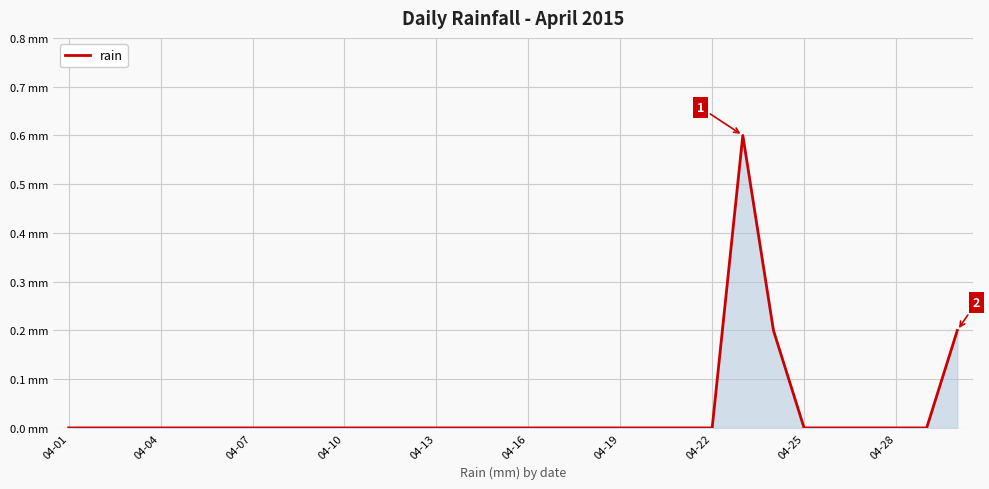

What is the greatest value displayed?

0.6